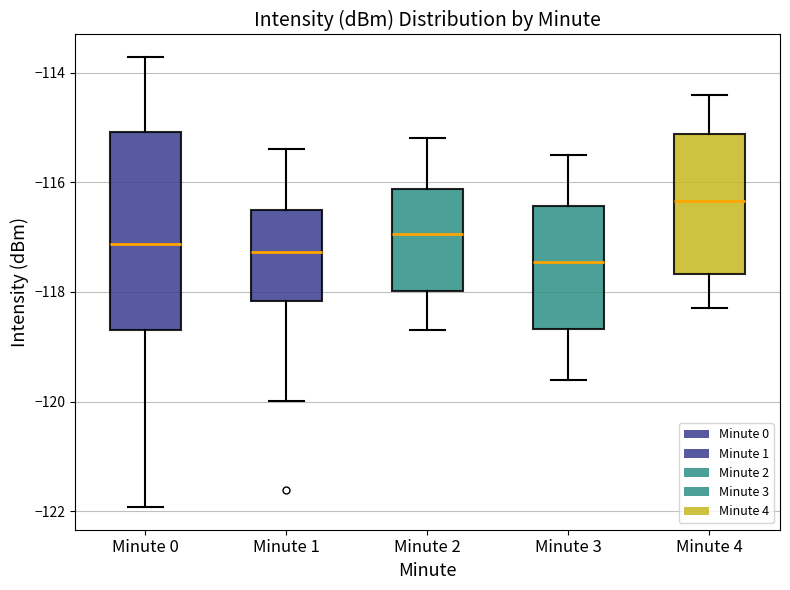

Reading left to right, transcribe this box plot: for each box, give where its median line is, the range the box spans, and where its two whiskers end, as read against the y-axis. The values are not printed on the chart, so give them approximately, as read against the axis.

Minute 0: median -117.2, box -118.8 to -115.0, whiskers -122.0 to -113.8
Minute 1: median -117.2, box -118.2 to -116.6, whiskers -120.0 to -115.4
Minute 2: median -117.0, box -118.0 to -116.2, whiskers -118.6 to -115.2
Minute 3: median -117.4, box -118.6 to -116.4, whiskers -119.6 to -115.4
Minute 4: median -116.4, box -117.6 to -115.2, whiskers -118.2 to -114.4